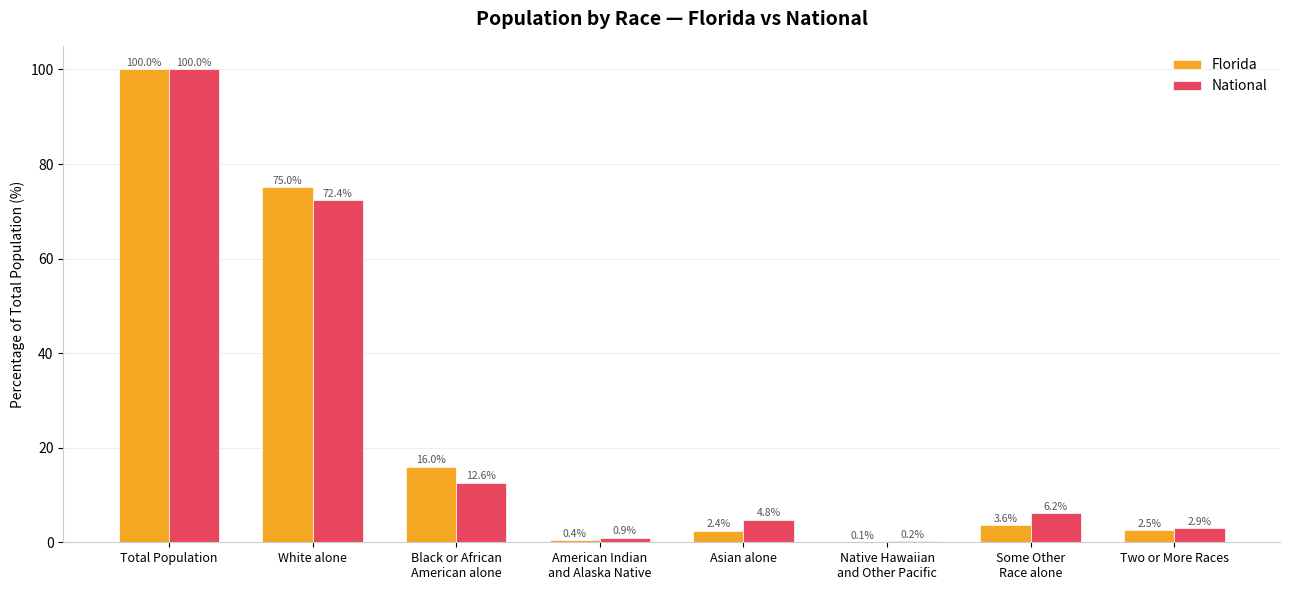

Which category has the highest value in the Florida series?

Total Population